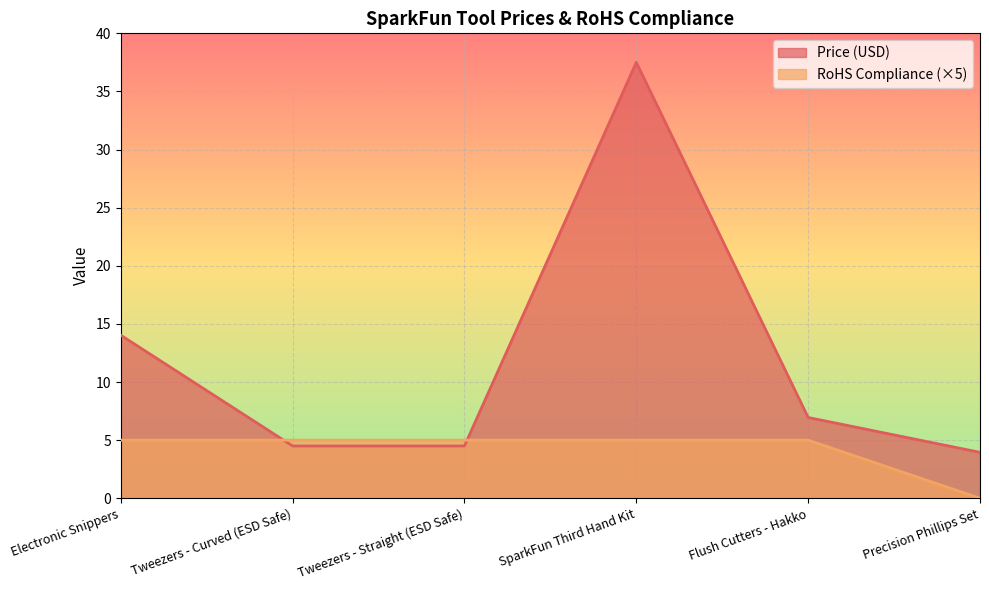

Count the number of categories in the chart.

6